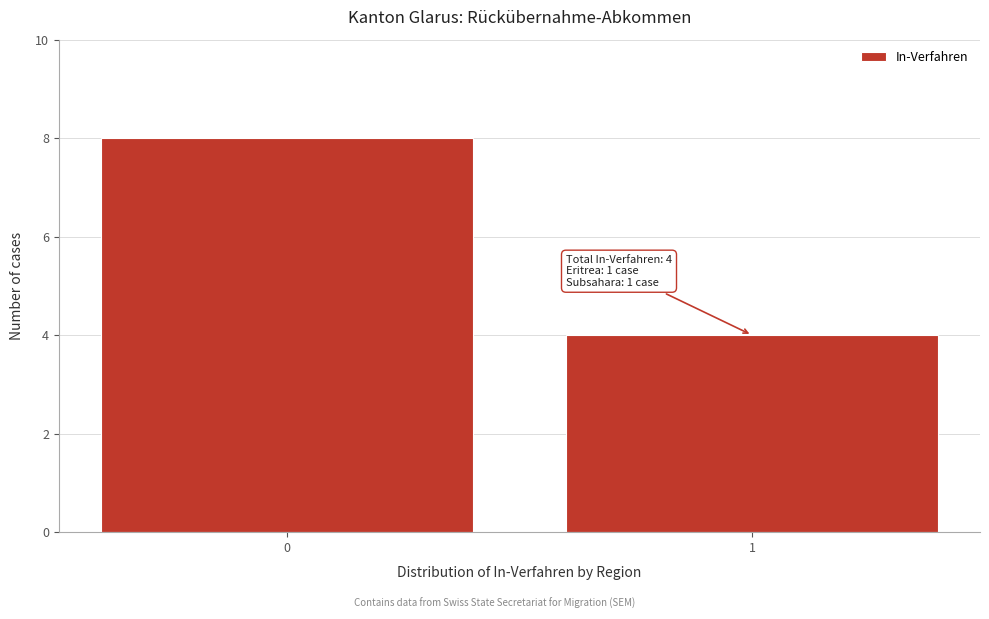

Reading left to right, extract all data points from this chart.

0=8	1=4